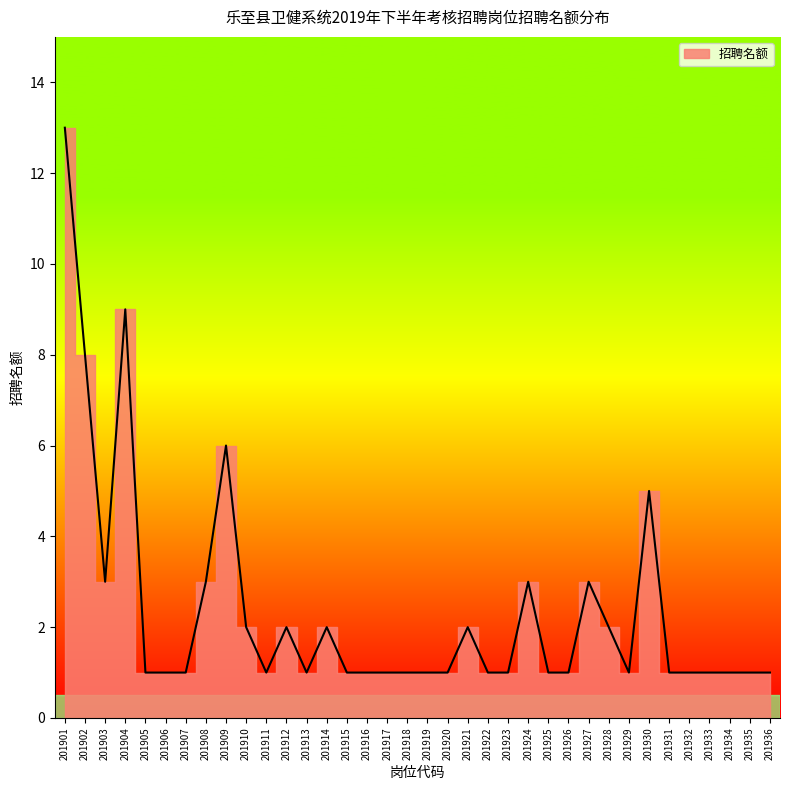

What is the value of the 33rd point from the left?

1